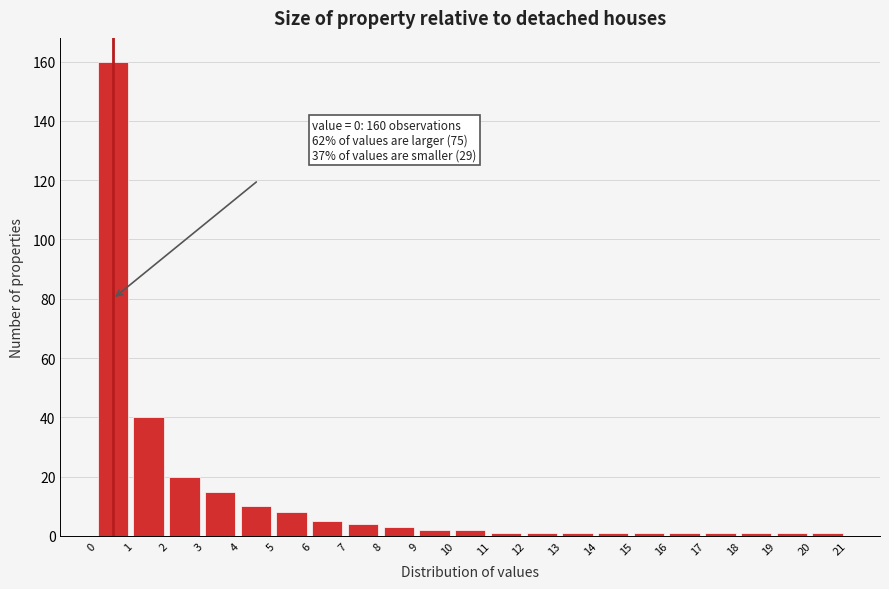

Over which range of the x-axis is the bar tallest?

0 to 1